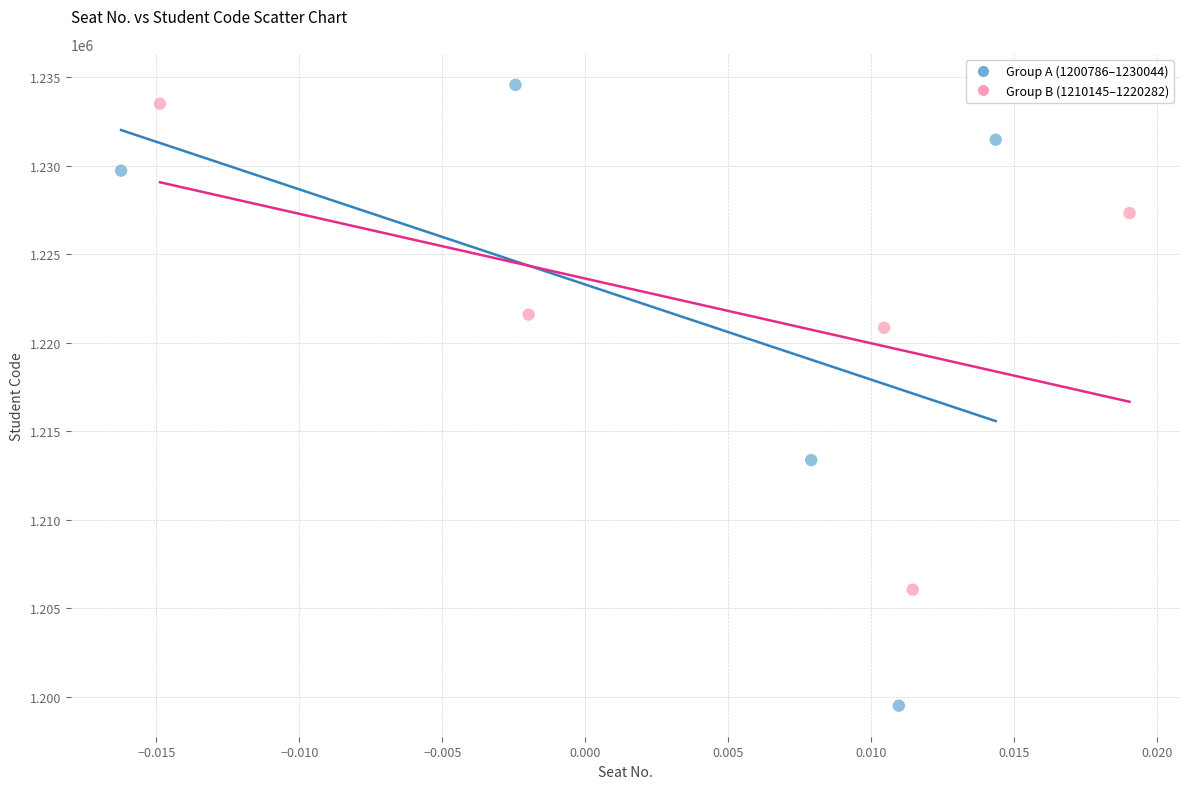

Which series has the widest spread of Y values?

Group A (1200786–1230044)